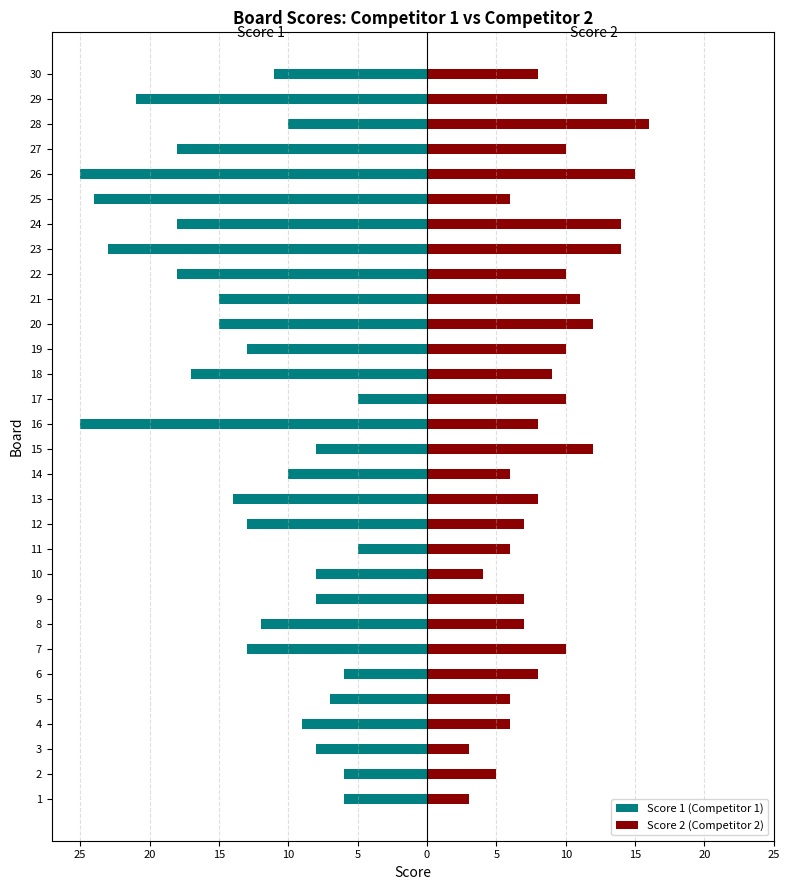

How many bars are there in total?

60